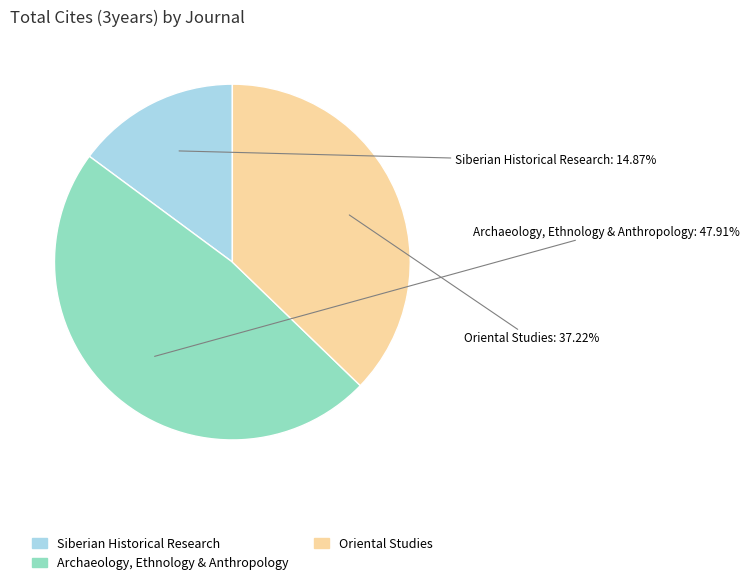

Which has a higher value, Oriental Studies or Archaeology, Ethnology & Anthropology?

Archaeology, Ethnology & Anthropology